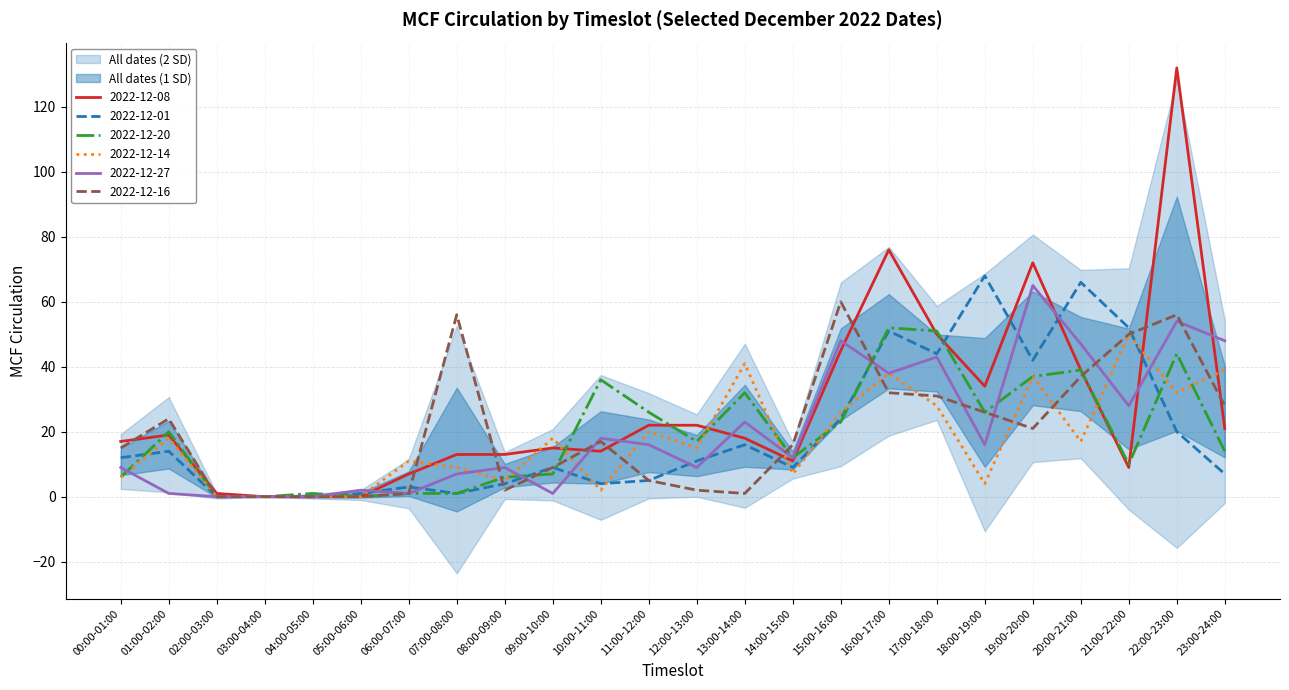

At which label does 2022-12-14 first exceed 17?

01:00-02:00